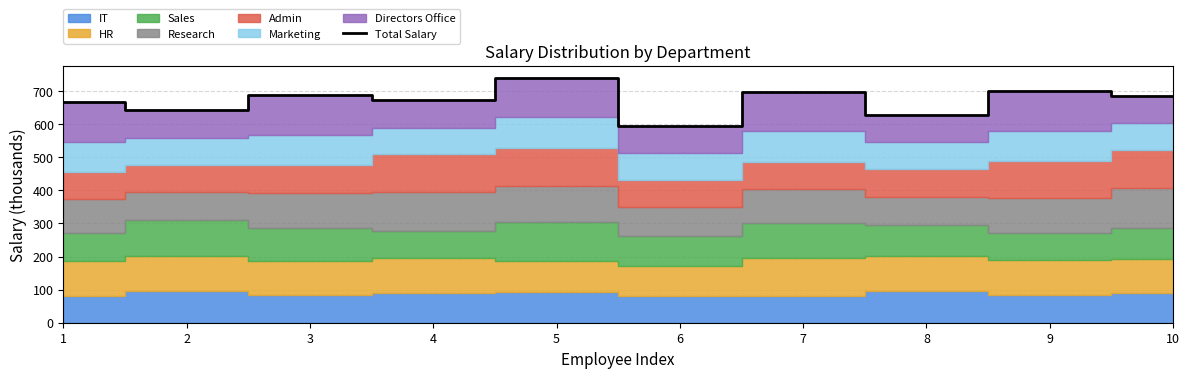

Does the chart have visible grid lines?

Yes